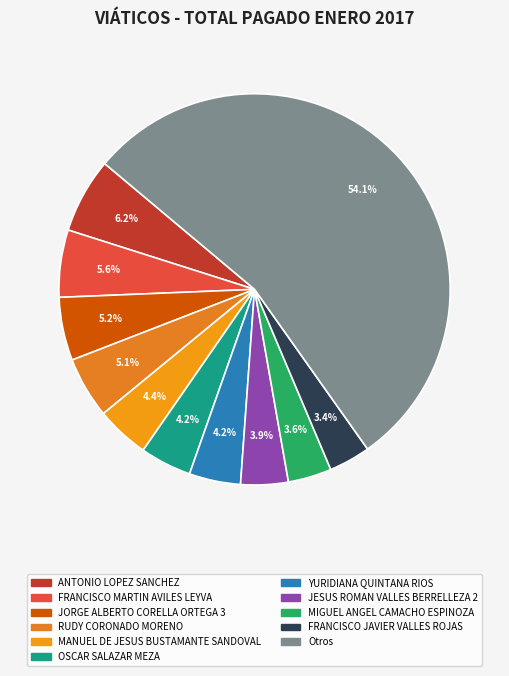

Count the number of slices in the pie.

11